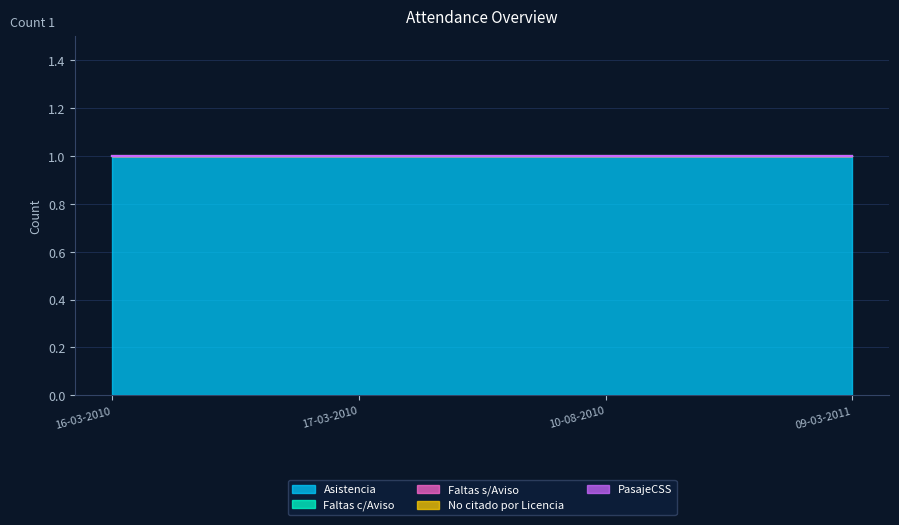

Which series has the largest total across all categories?

Asistencia